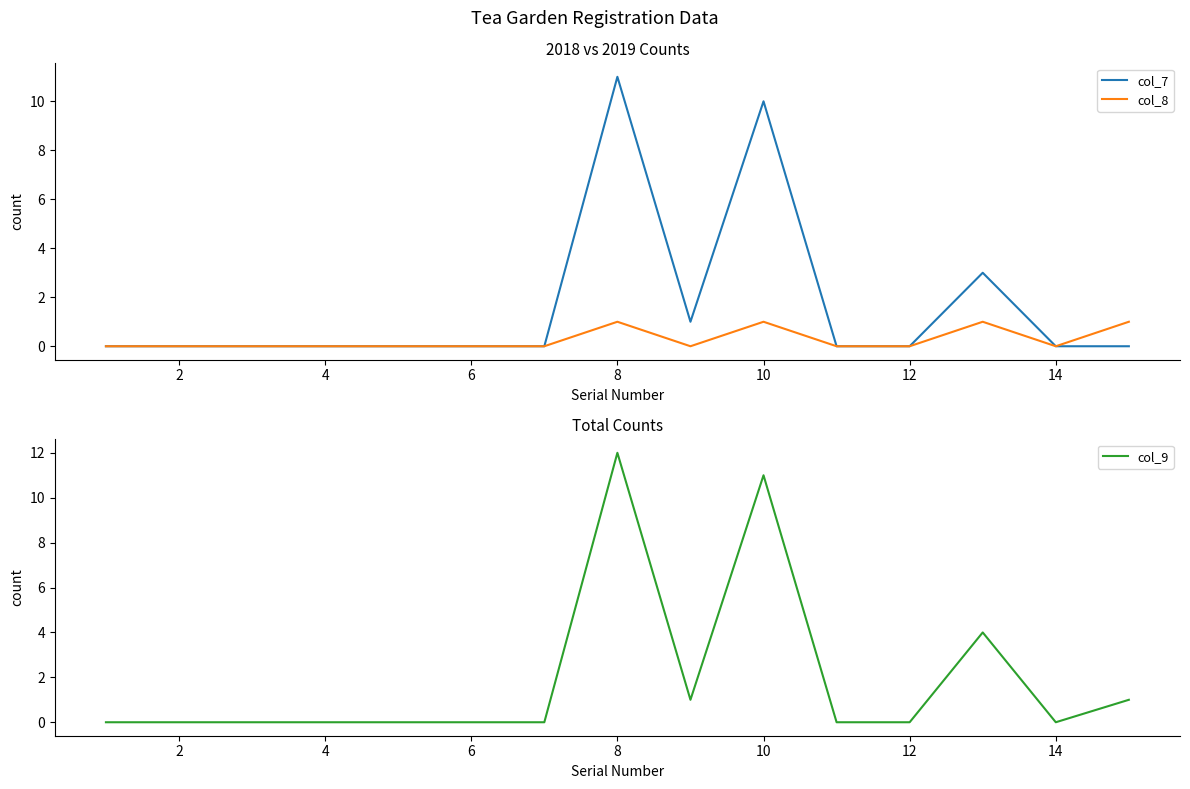

True or false: col_8 and col_7 intersect in this chart.

False